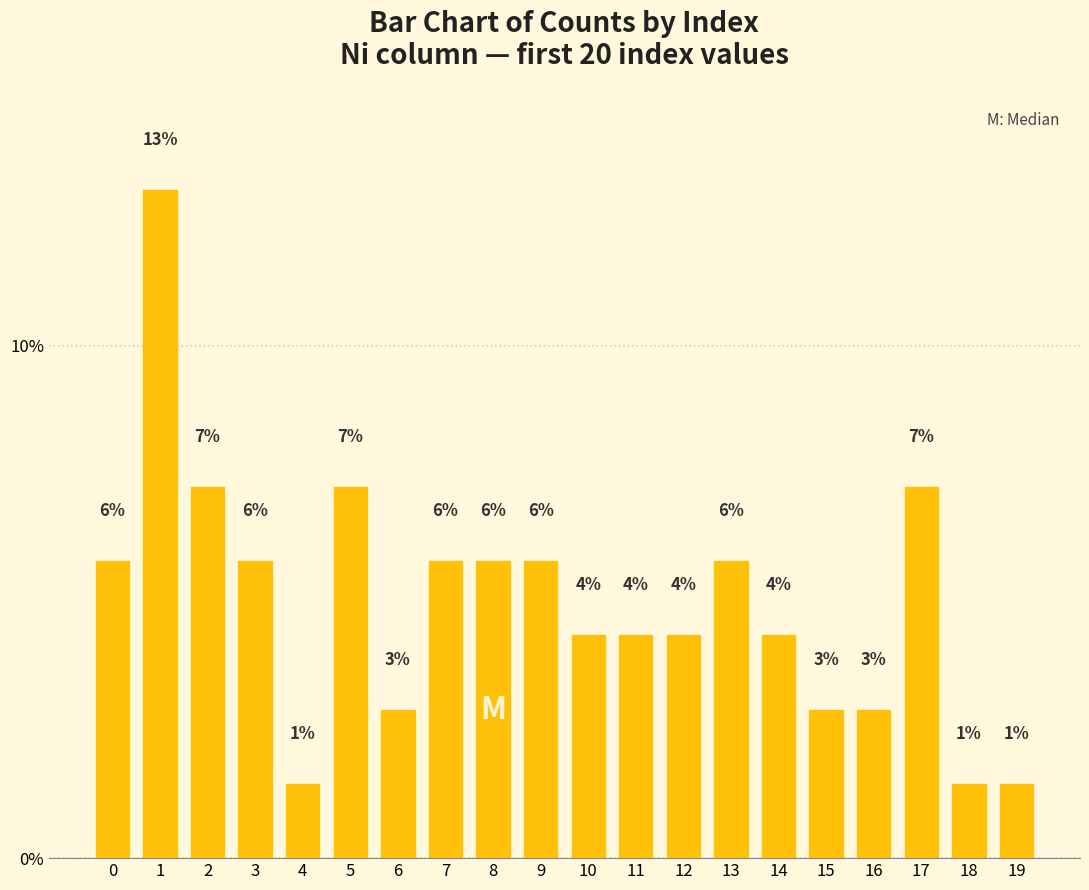

What is the sum of all values?

100.0